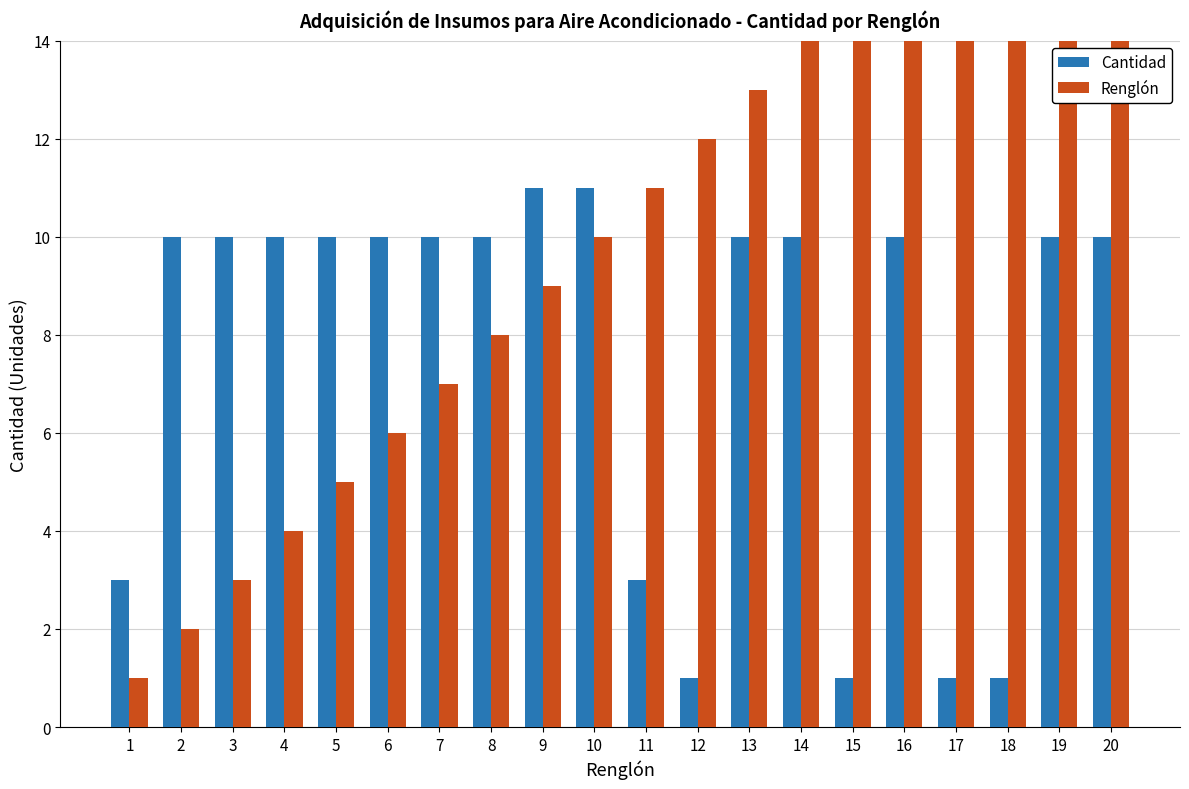

What is the value of the Cantidad bar at the 19th from the left?

10